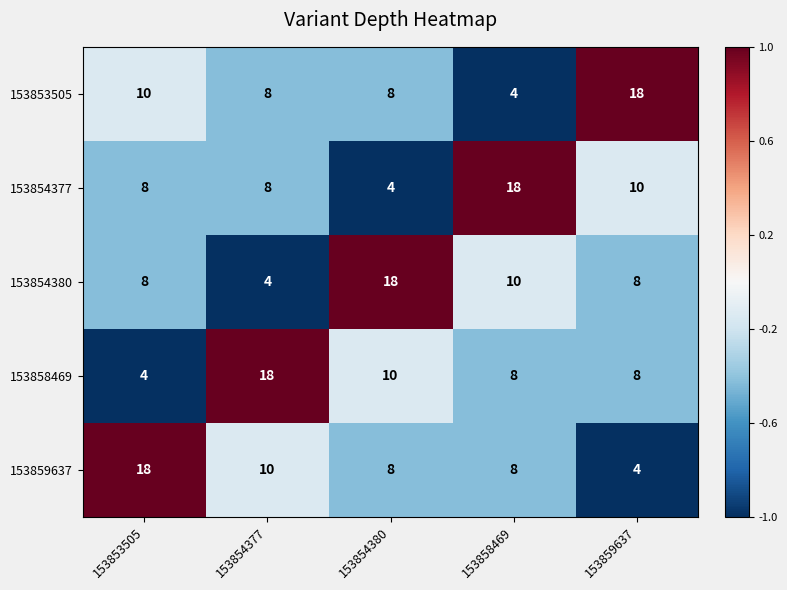

Where does the 153858469 series first go above 8?

153854377